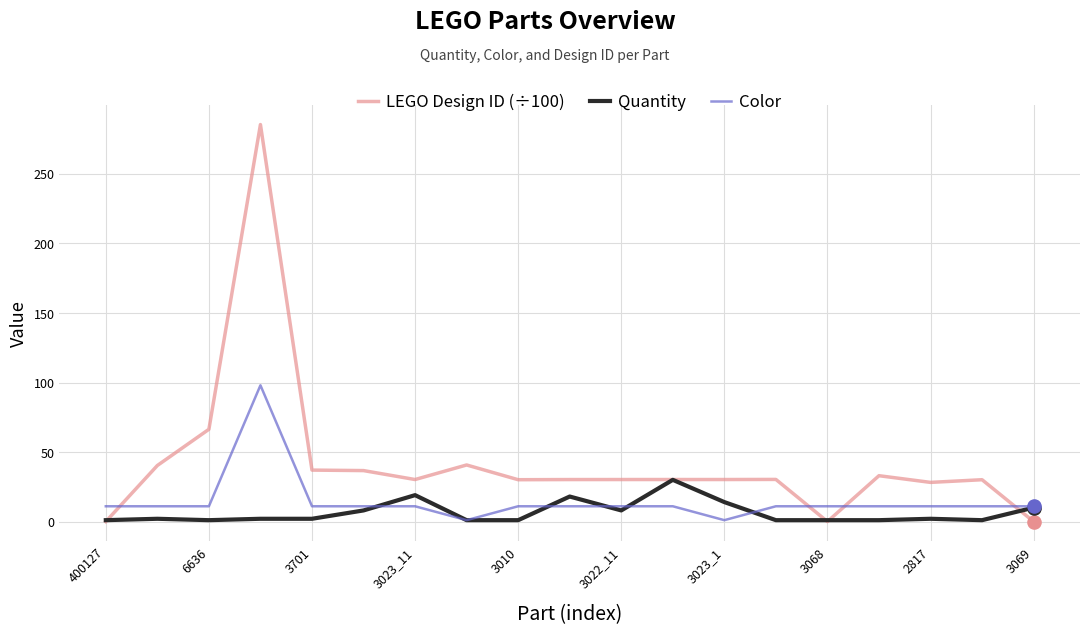

At how many categories does at least one series exceed 69?

1